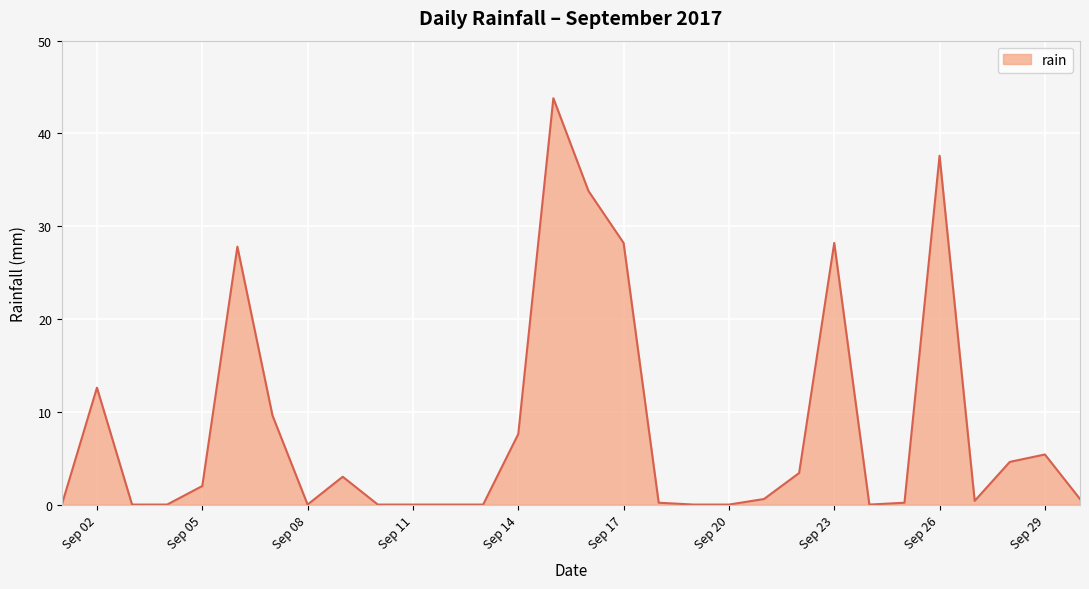

What is the greatest value displayed?

43.8